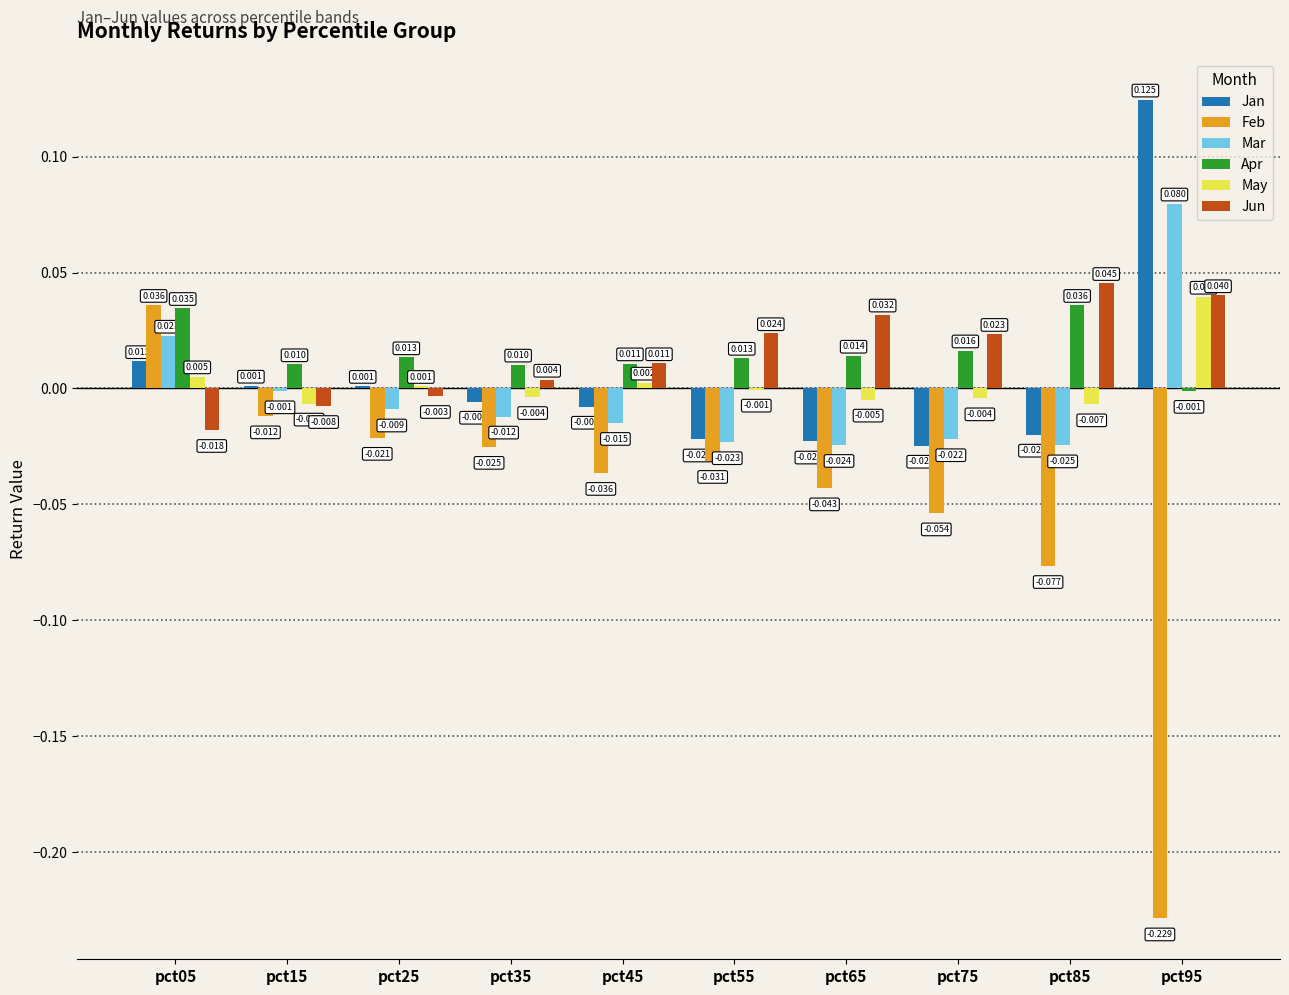

Is the value of Apr at pct65 greater than the value of Mar at pct85?

Yes